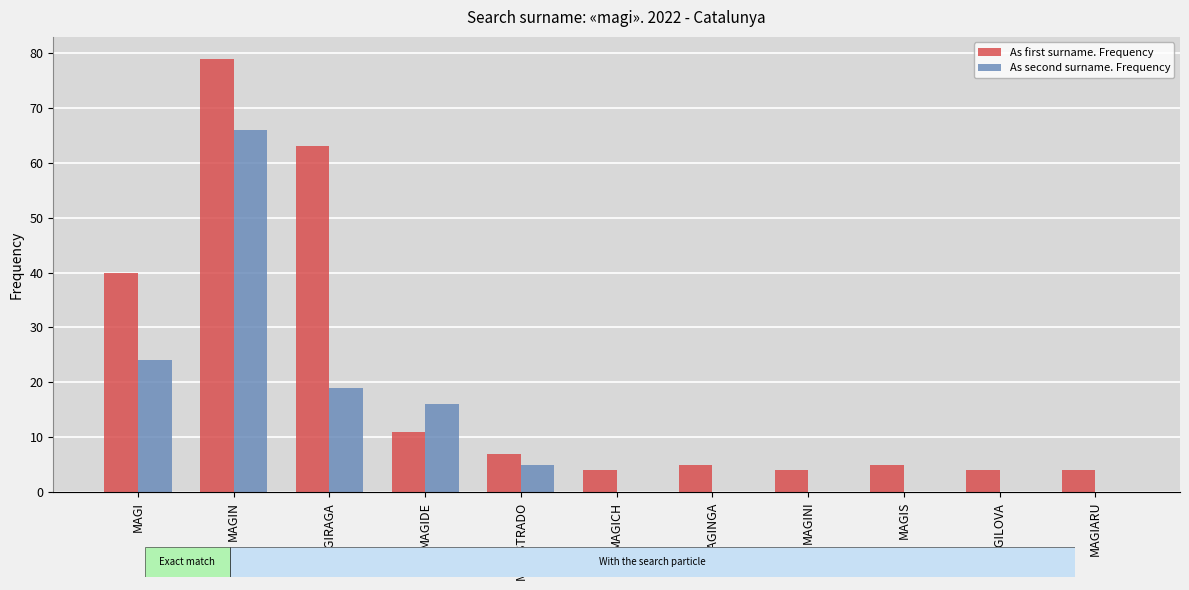

How many data points in As first surname. Frequency are less than 5?

4